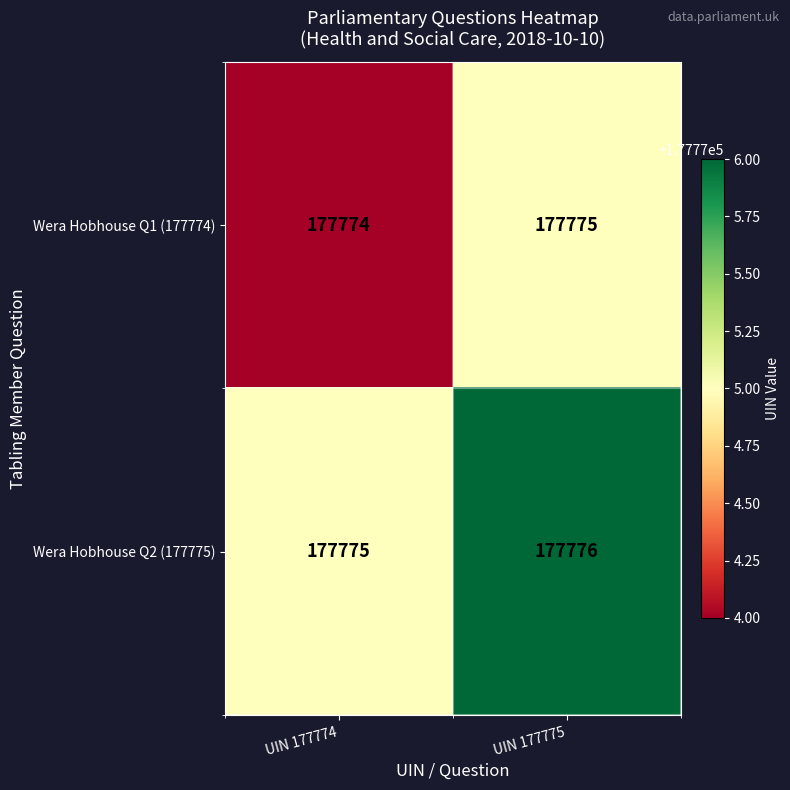

Rank the series by their average value, from highest to lowest.

Wera Hobhouse Q2 (177775), Wera Hobhouse Q1 (177774)